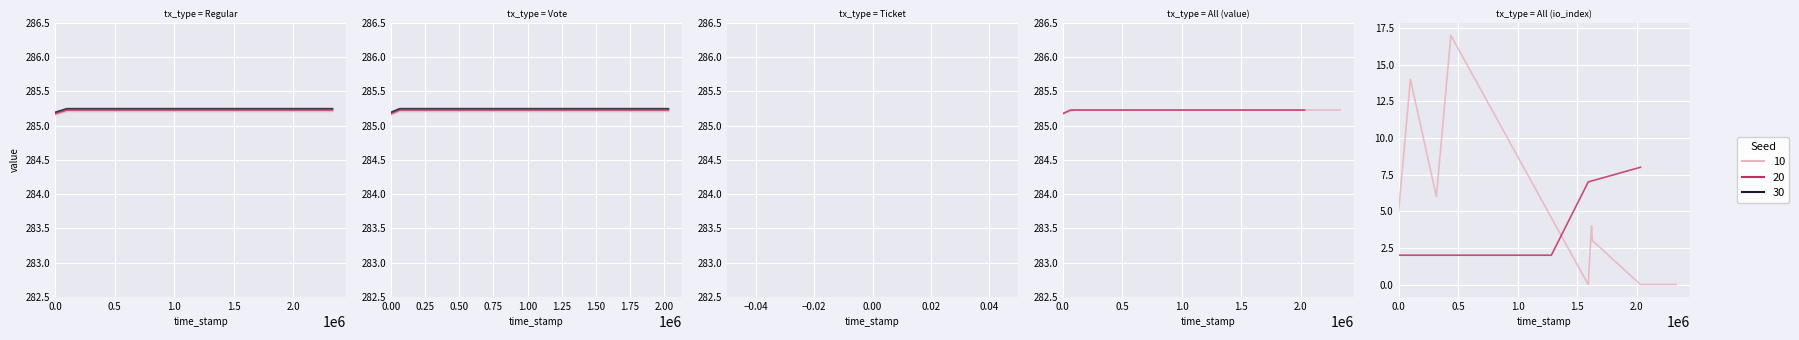

Which series ends up on top after the final intersection of Regular and Vote?

Vote